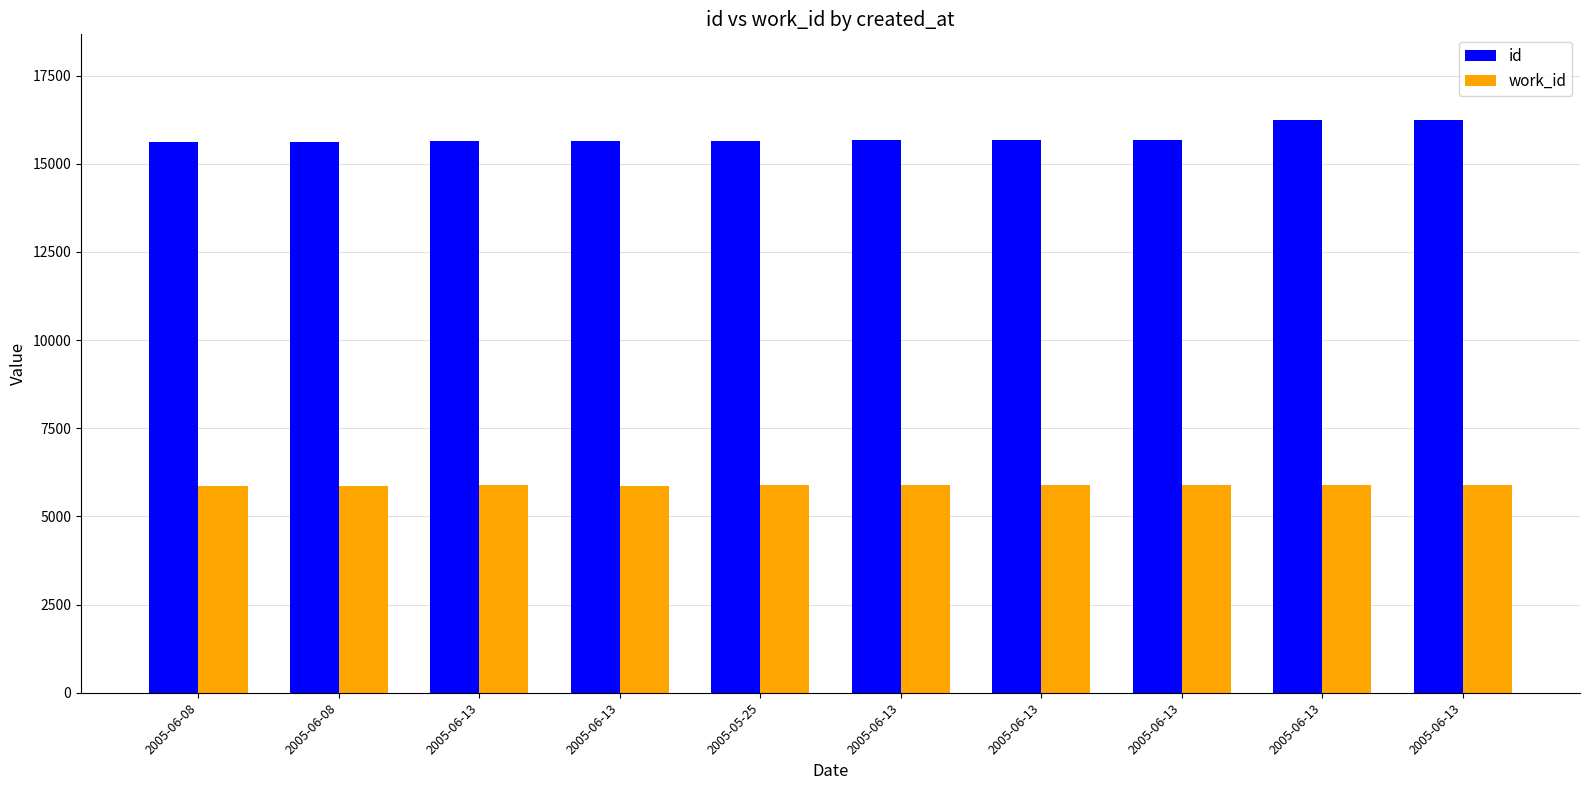

Which category has the highest value in the id series?

2005-06-13